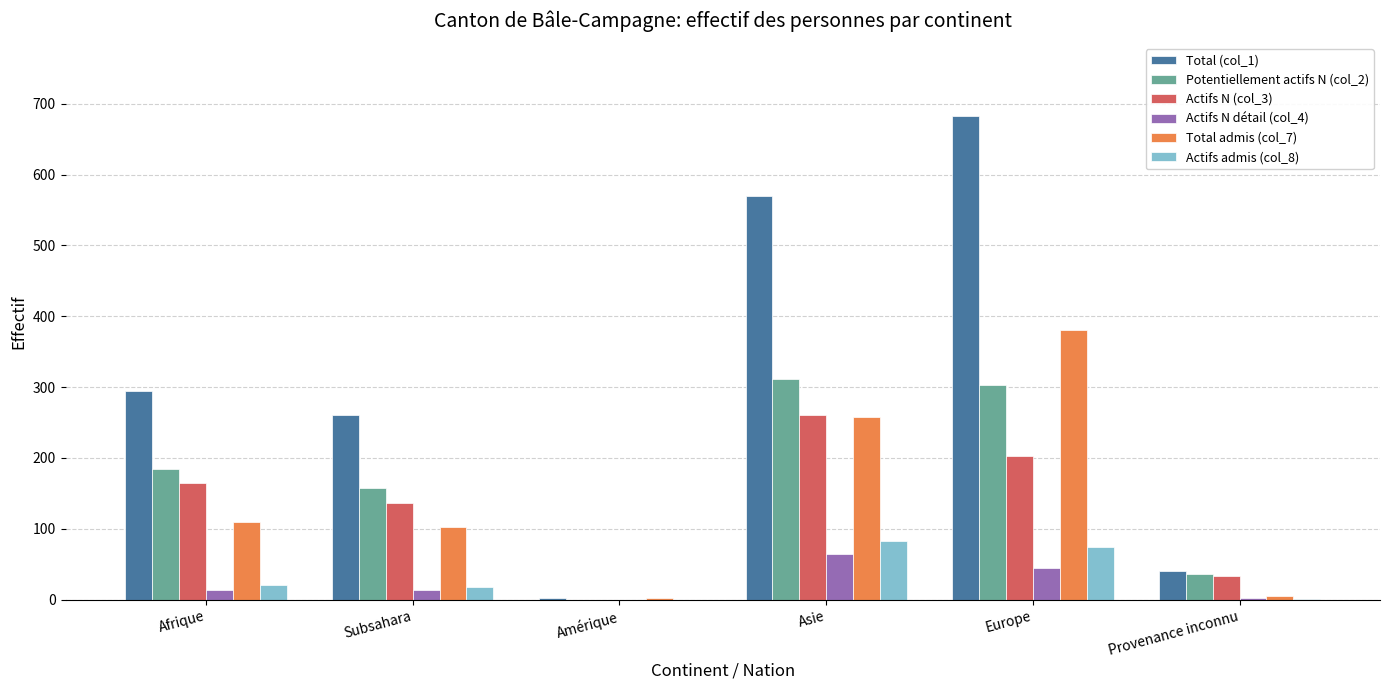

Which series has the largest total across all categories?

Total (col_1)